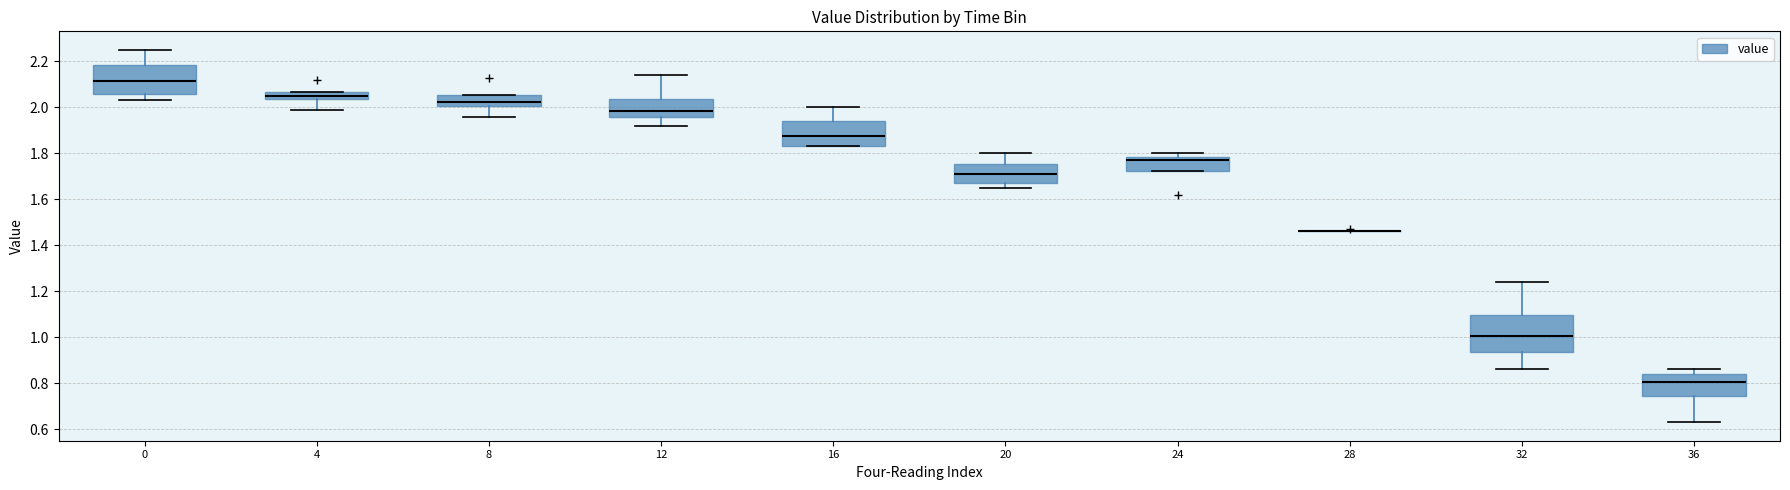

Reading left to right, transcribe this box plot: for each box, give where its median line is, the range the box spans, and where its two whiskers end, as read against the y-axis. The values are not printed on the chart, so give them approximately, as read against the axis.

0: median 2.12, box 2.06 to 2.18, whiskers 2.04 to 2.26
4: median 2.06 (inside the box), box 2.04 to 2.06, whiskers 2.00 to 2.06
8: median 2.02, box 2.00 to 2.06, whiskers 1.96 to 2.06
12: median 1.98, box 1.96 to 2.04, whiskers 1.92 to 2.14
16: median 1.88, box 1.84 to 1.94, whiskers 1.84 to 2.00
20: median 1.72, box 1.68 to 1.76, whiskers 1.66 to 1.80
24: median 1.78 (just below the box's upper edge), box 1.72 to 1.78, whiskers 1.72 to 1.80
28: box collapsed to a line at 1.46, whiskers 1.46 to 1.46
32: median 1.00, box 0.94 to 1.10, whiskers 0.86 to 1.24
36: median 0.80, box 0.74 to 0.84, whiskers 0.64 to 0.86